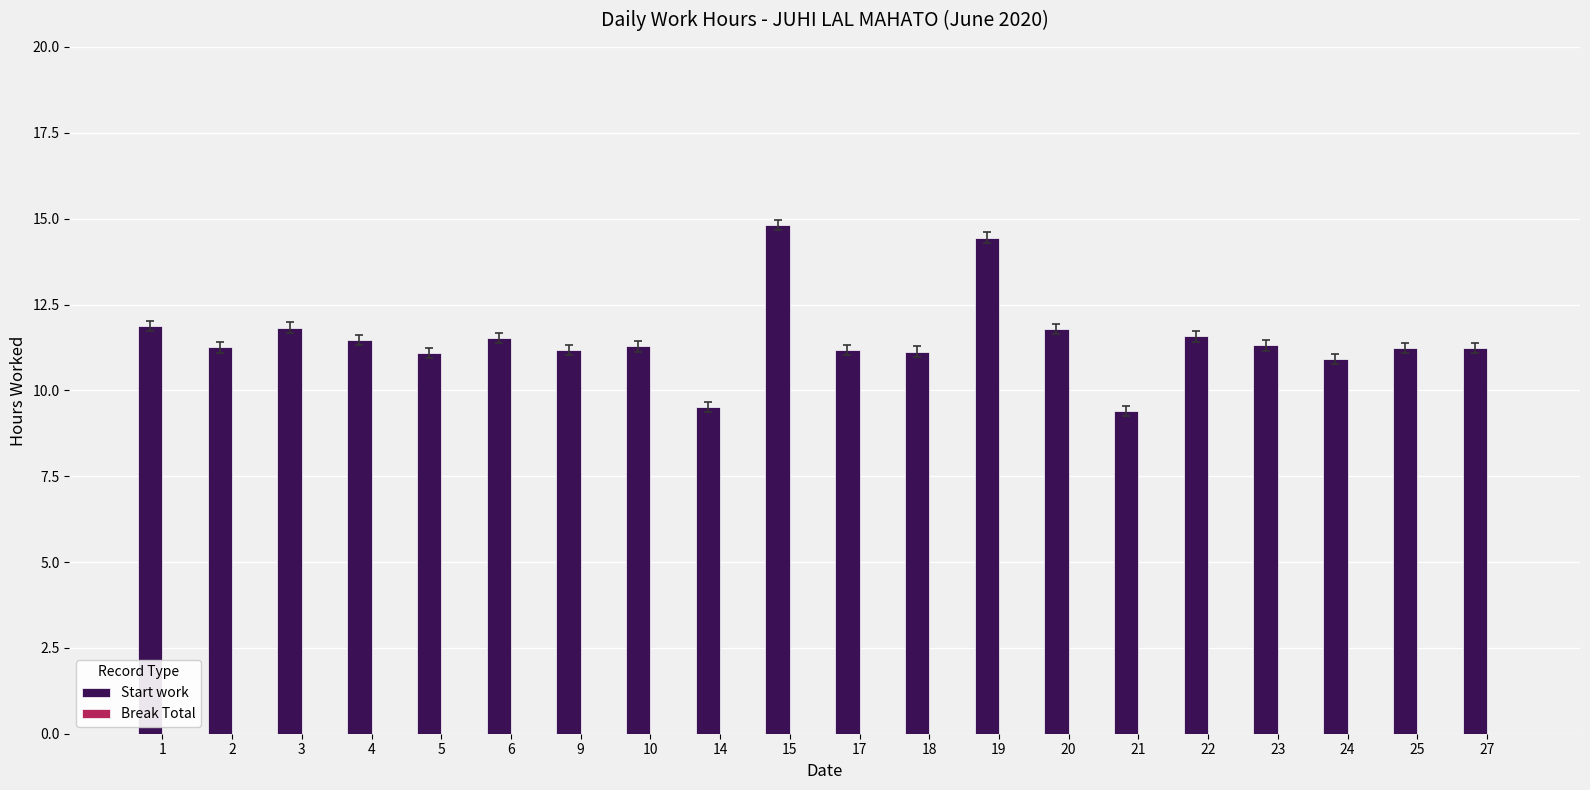

What is the difference between the maximum and minimum values?

5.4